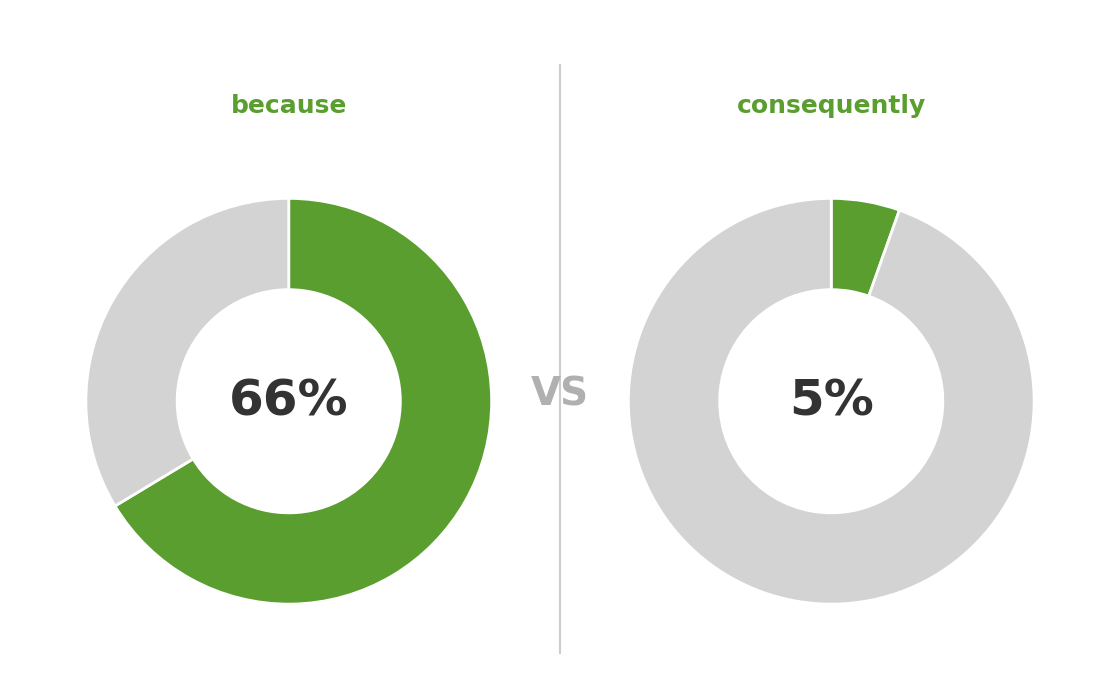

The because slice represents 1% of the pie. True or false?

False